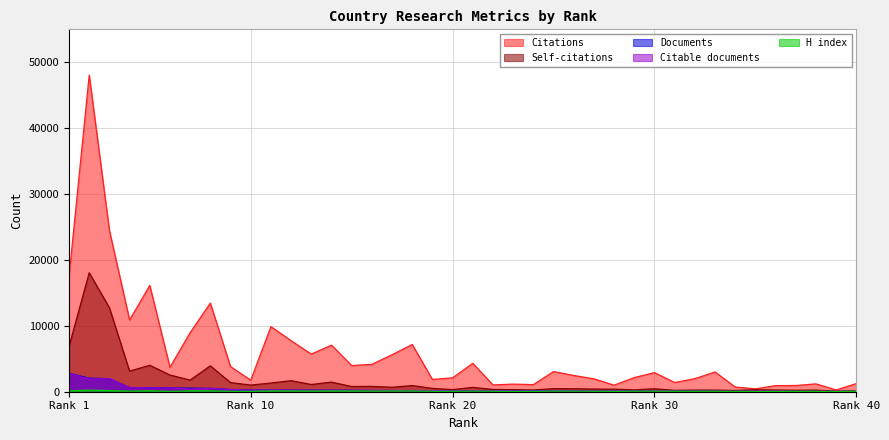

At which category is the sum across all series the highest?

2